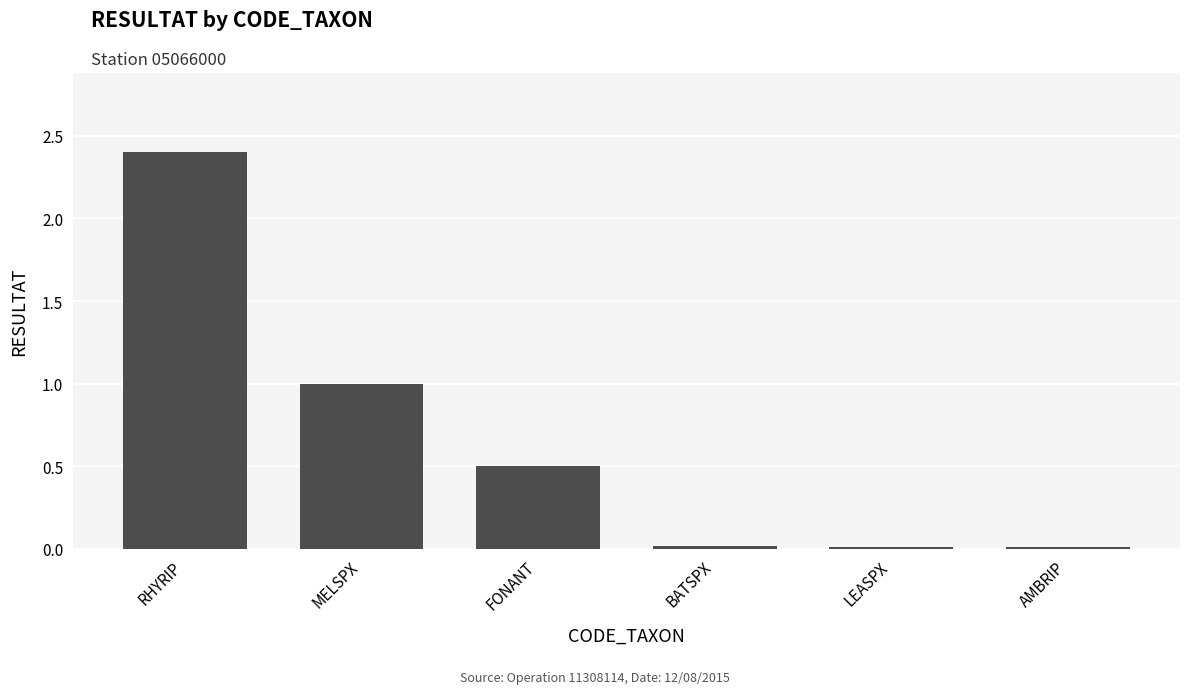

What is the average value?

0.7